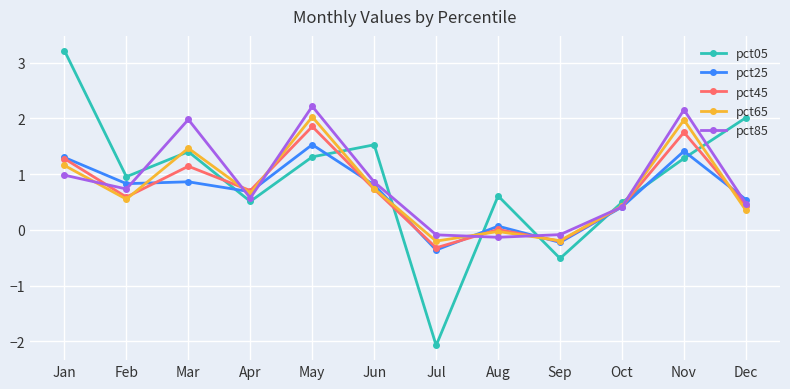

At which label is pct65 closest to 0?

Aug